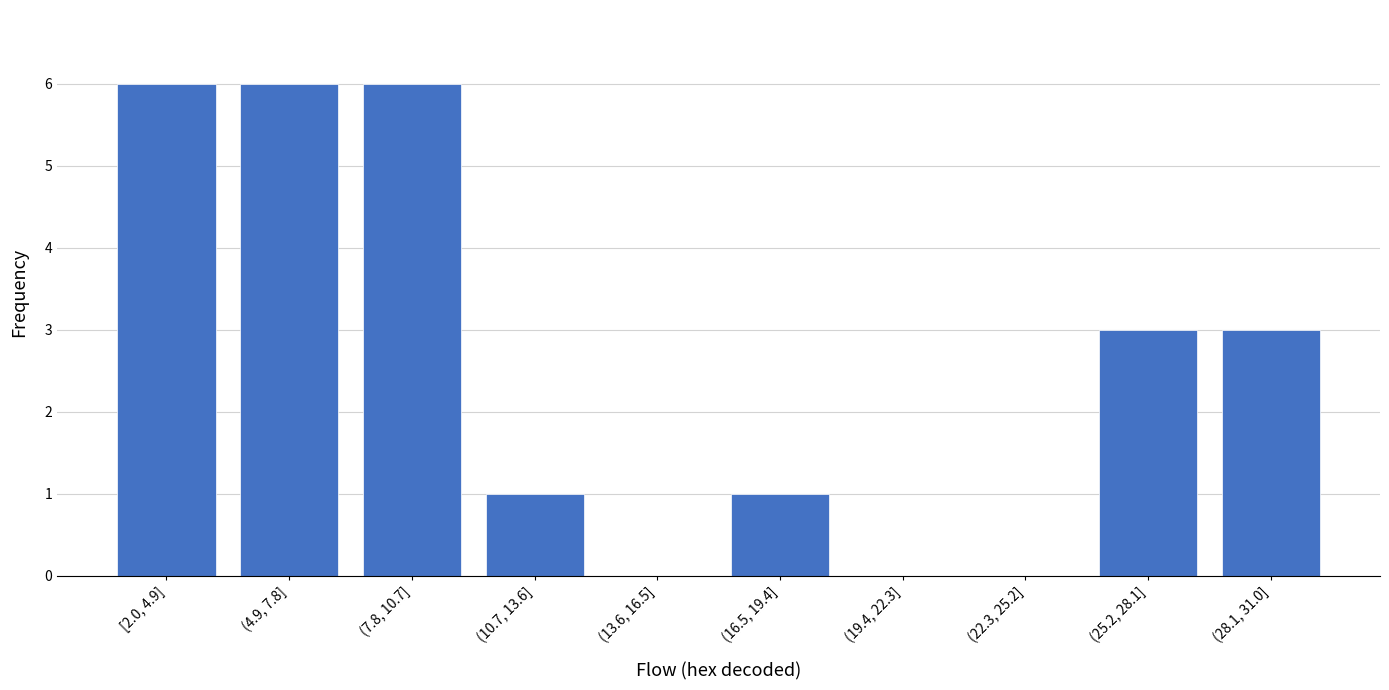

Reading left to right, list all the values displayed in this chart.

[2.0, 4.9]=6	(4.9, 7.8]=6	(7.8, 10.7]=6	(10.7, 13.6]=1	(13.6, 16.5]=0	(16.5, 19.4]=1	(19.4, 22.3]=0	(22.3, 25.2]=0	(25.2, 28.1]=3	(28.1, 31.0]=3